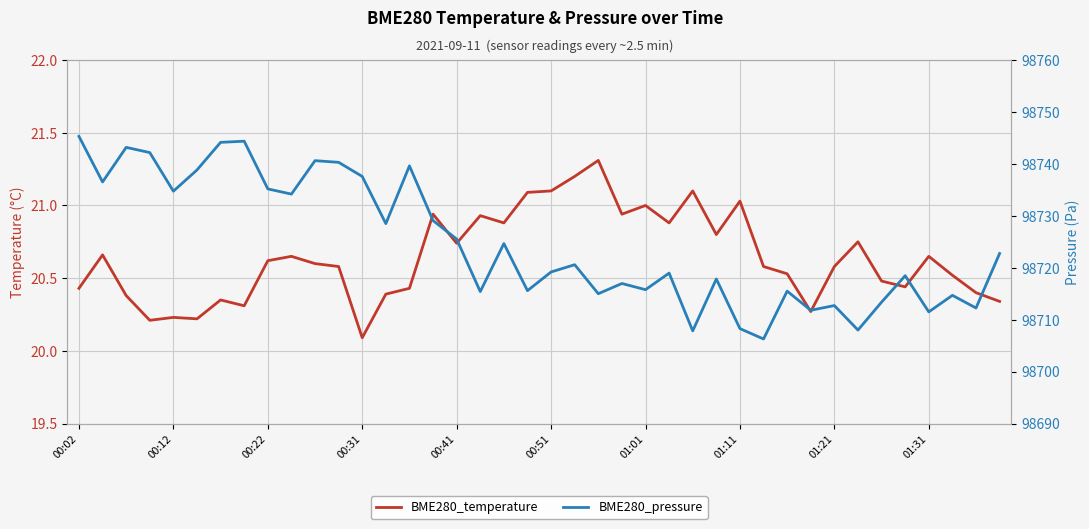

How many values in the BME280_pressure series are below 98720?

20